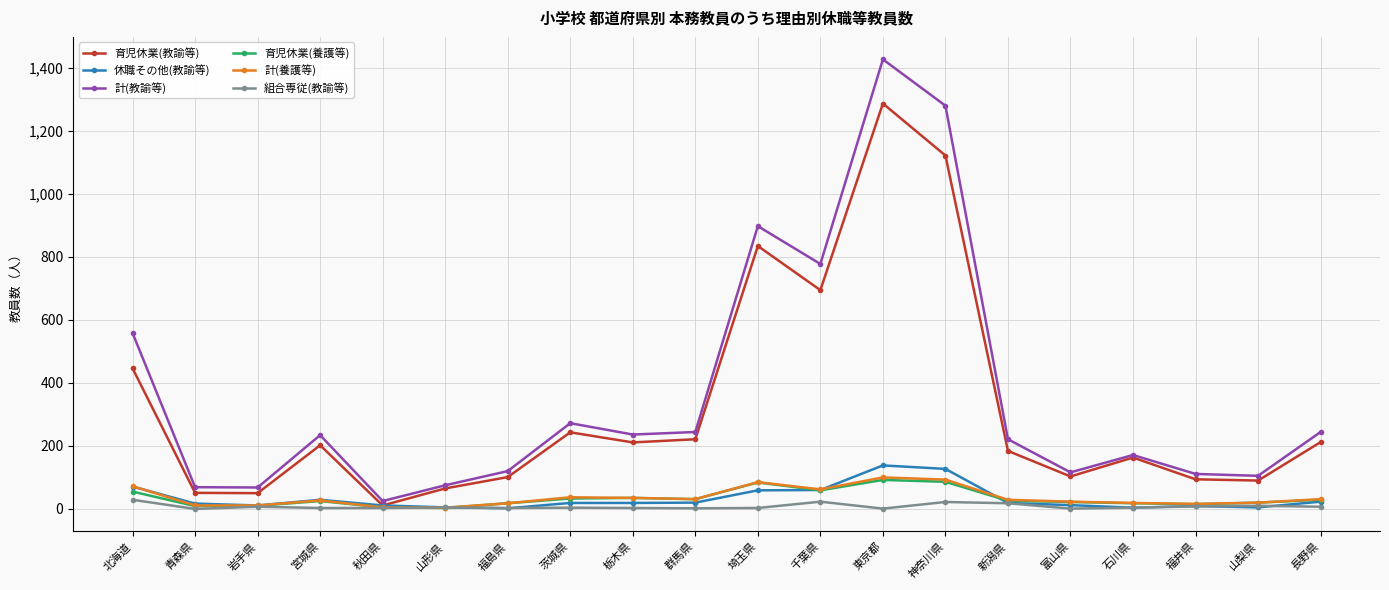

The 休職その他(教諭等) series shows 29 at 宮城県. True or false?

True